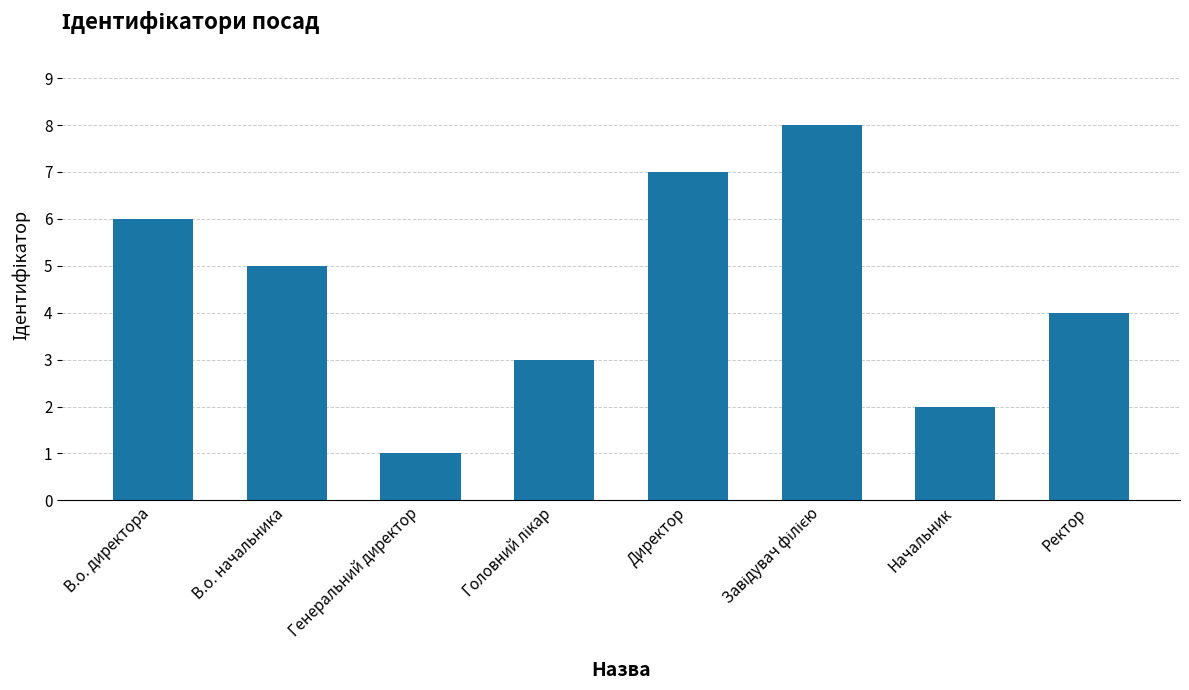

Which category has the lowest value across all series?

Генеральний директор